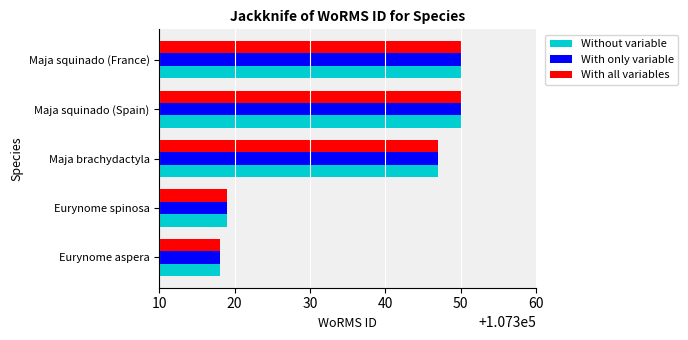

Read the With only variable value at Eurynome aspera.

107318